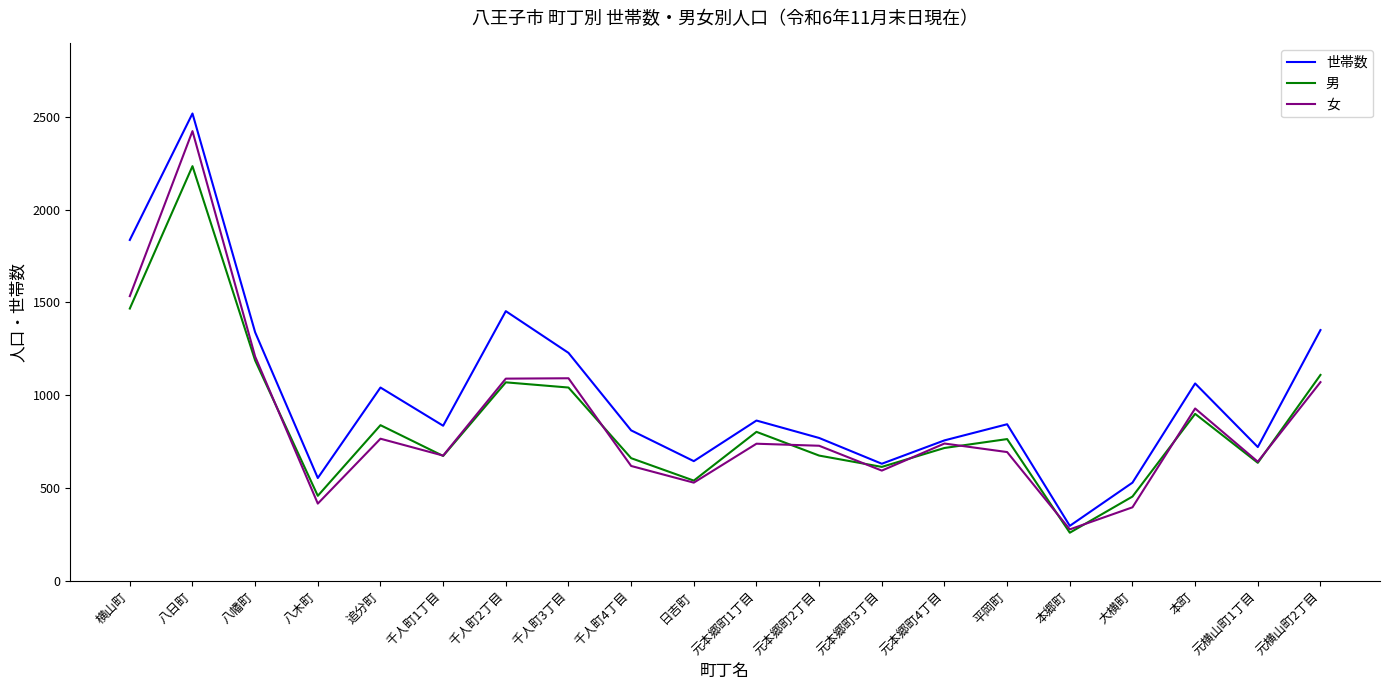

At which category does 女 reach its first local peak?

八日町